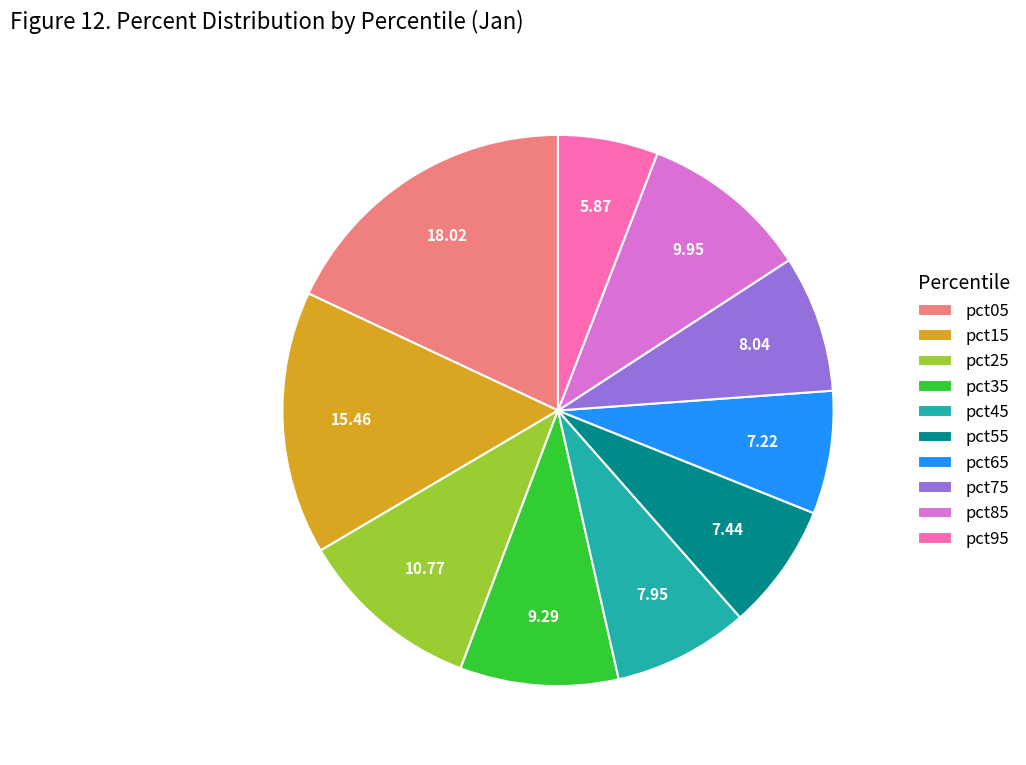

Combined, do pct35 and pct75 account for over 50%?

No